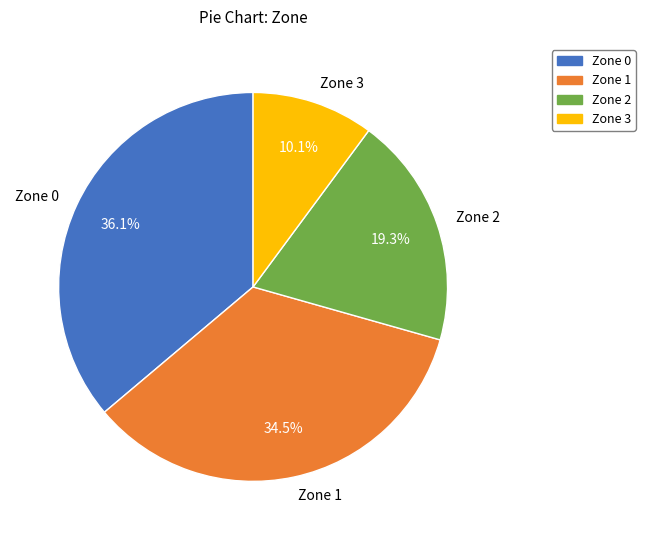

Does Zone 3 represent more than half of the total?

No